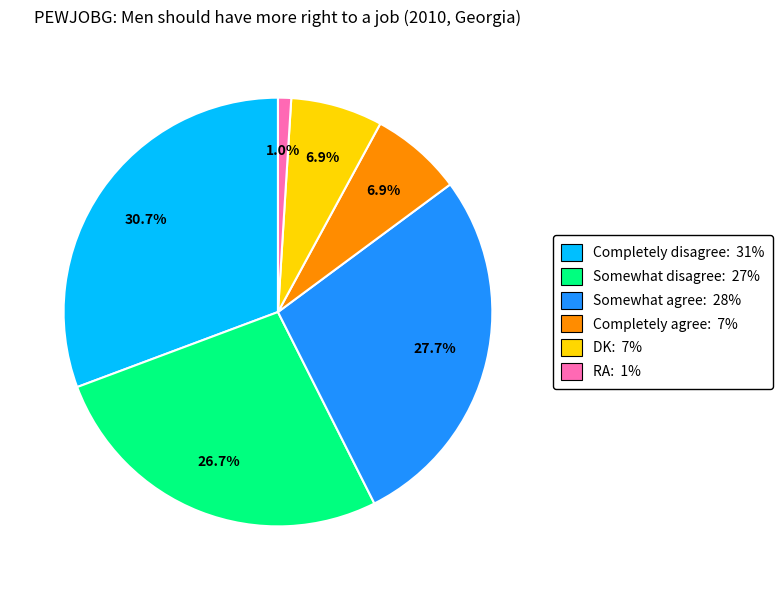

Is Somewhat disagree the majority of the pie?

No